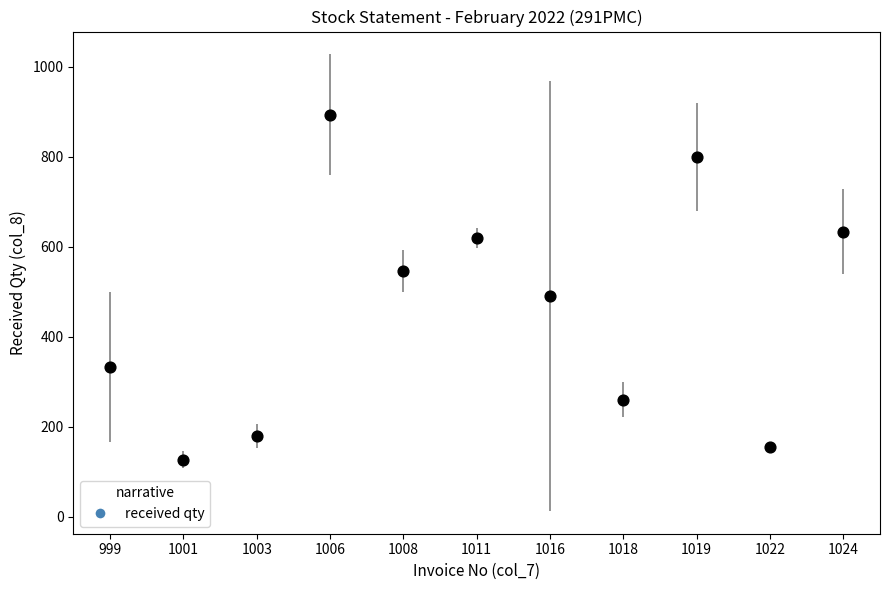

What is the range of Y values (max minus min)?

766.0